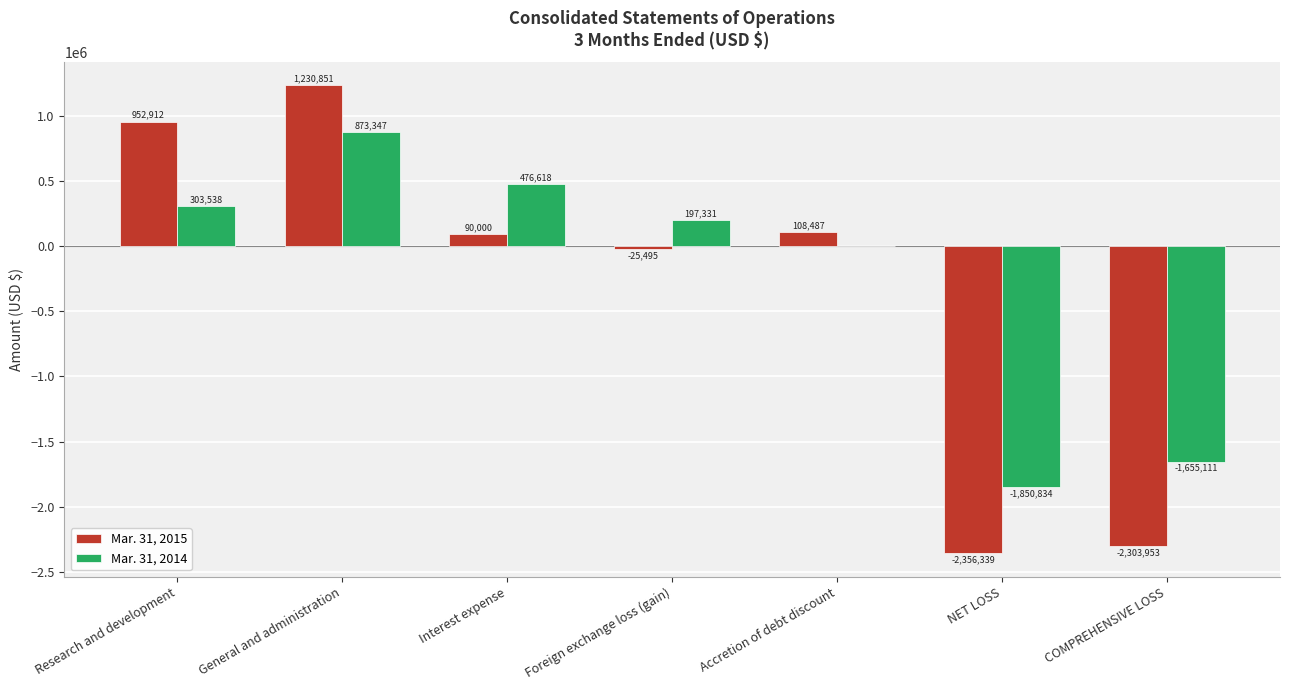

Which series has the largest total across all categories?

Mar. 31, 2014